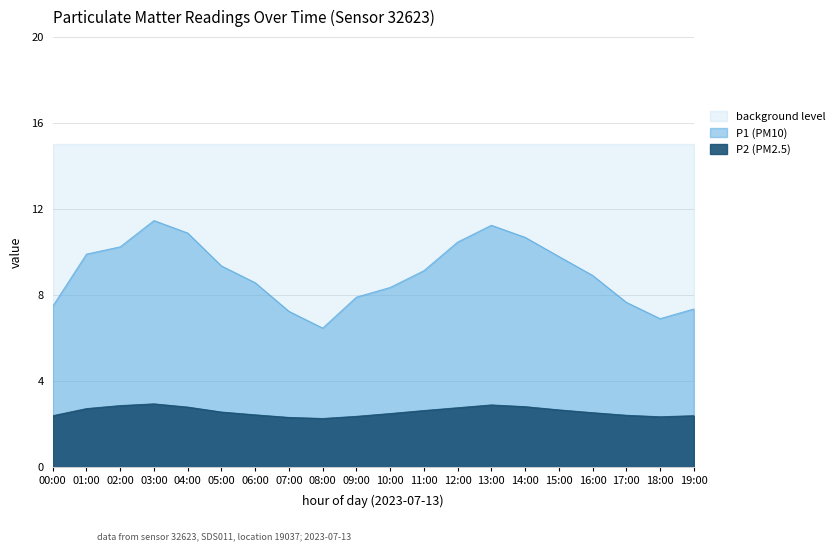

At which label is P2 closest to 2?

08:00